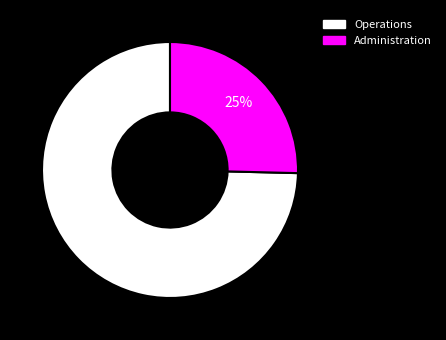

How many segments does this pie chart have?

2